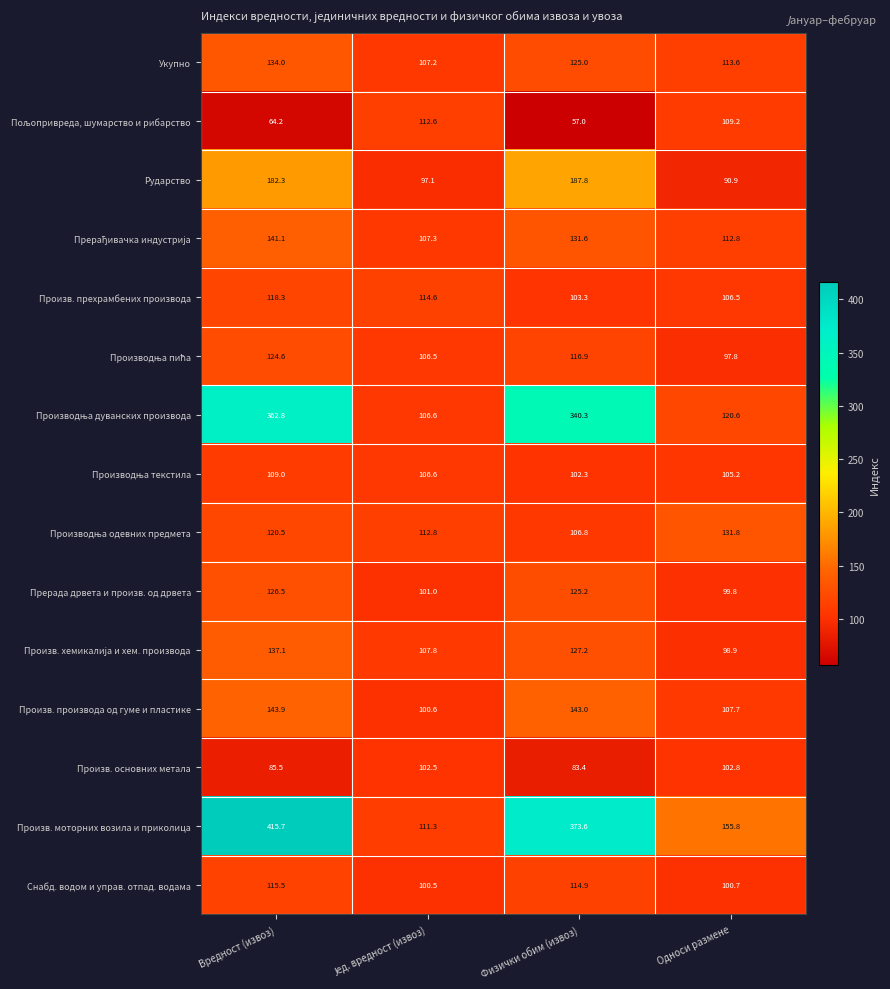

What is the difference between the maximum and minimum values in the Произв. производа од гуме и пластике series?

43.3